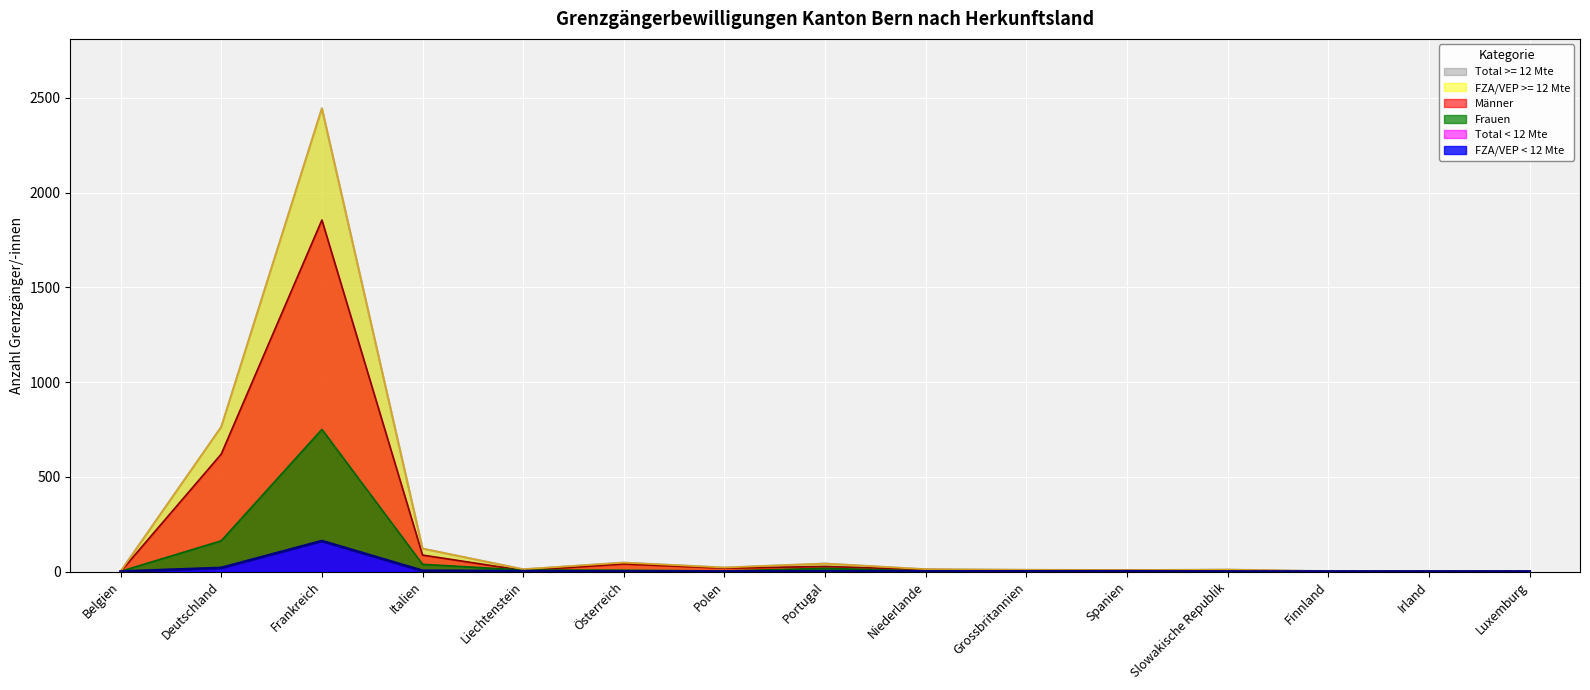

How many distinct data groups are displayed?

6